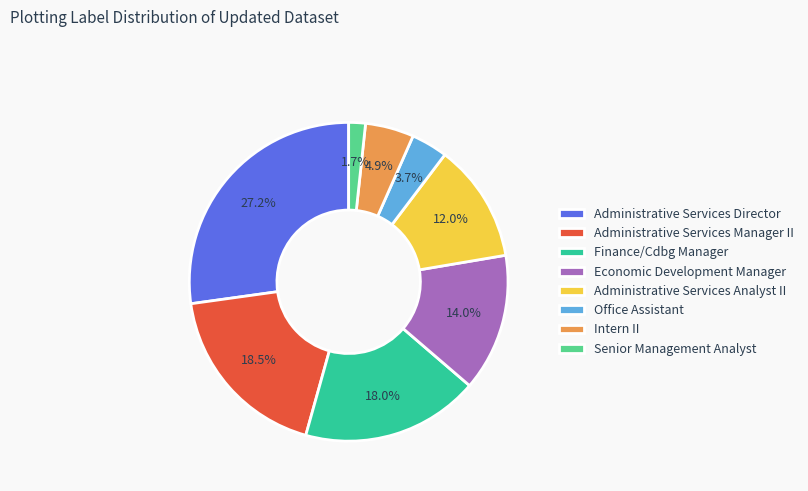

What percentage is NOT represented by Administrative Services Analyst II?

88.0%